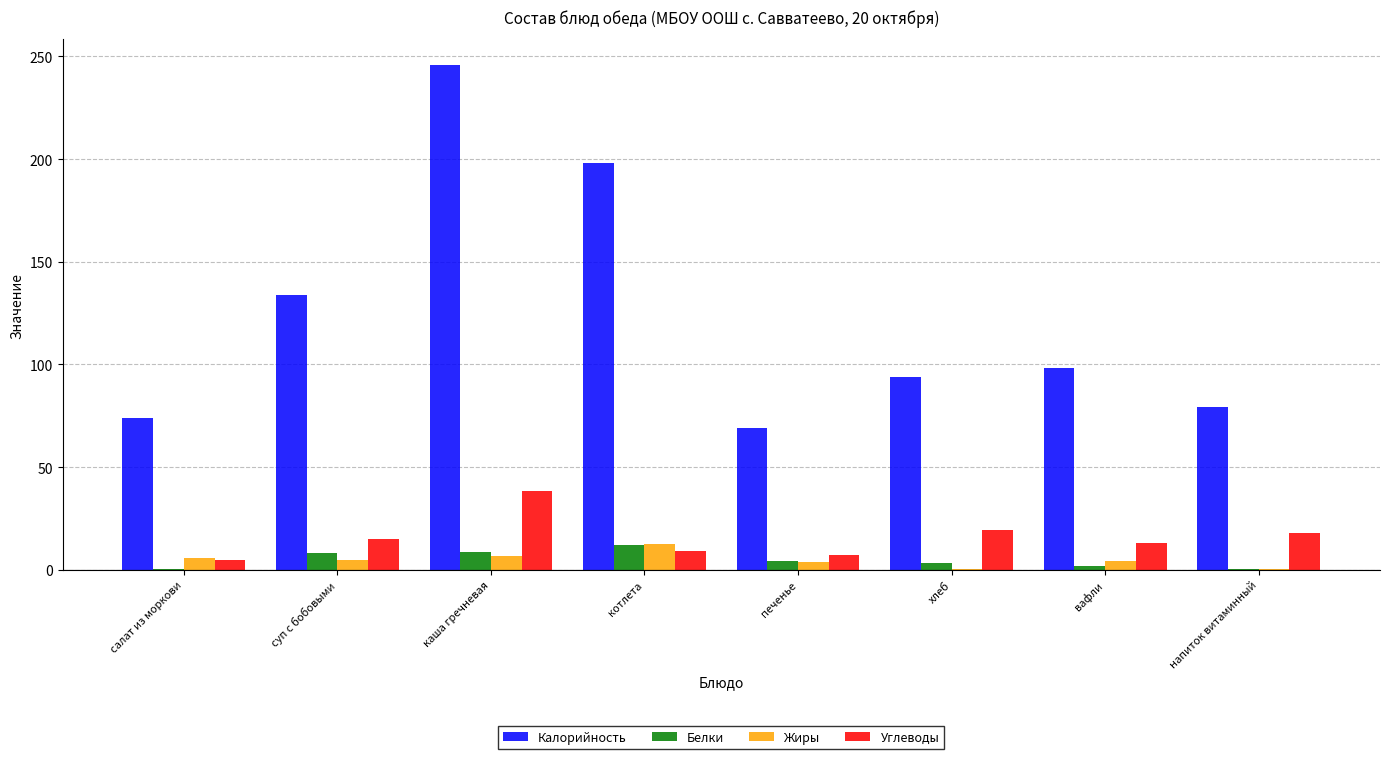

What is the sum of the Белки values at каша гречневая and котлета?

20.5